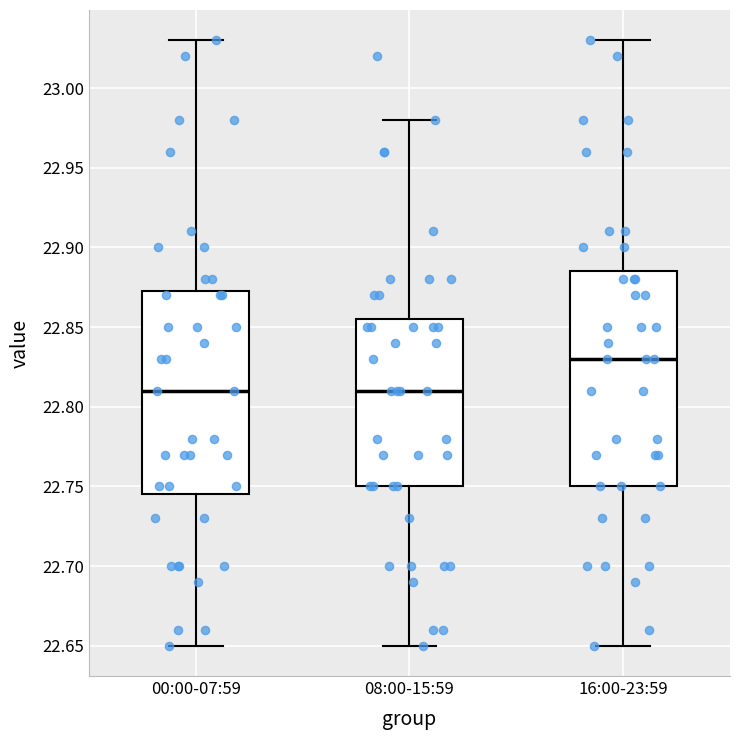

Which box is the tallest, from its lower edge to its upper edge?

16:00-23:59